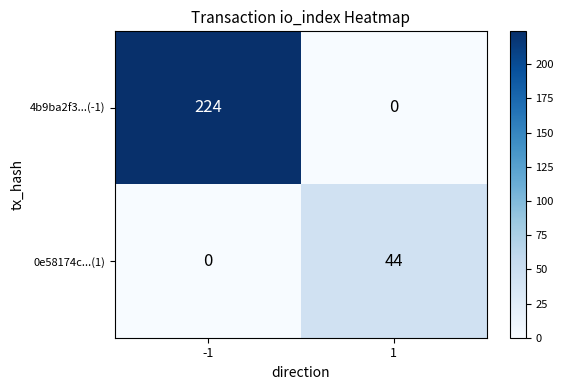

What is the maximum value for 0e58174c...(1)?

44